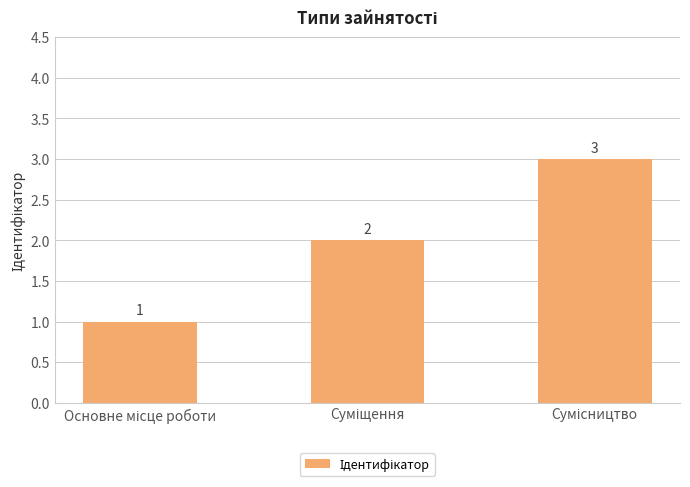

What is the value of the 1st bar from the left?

1